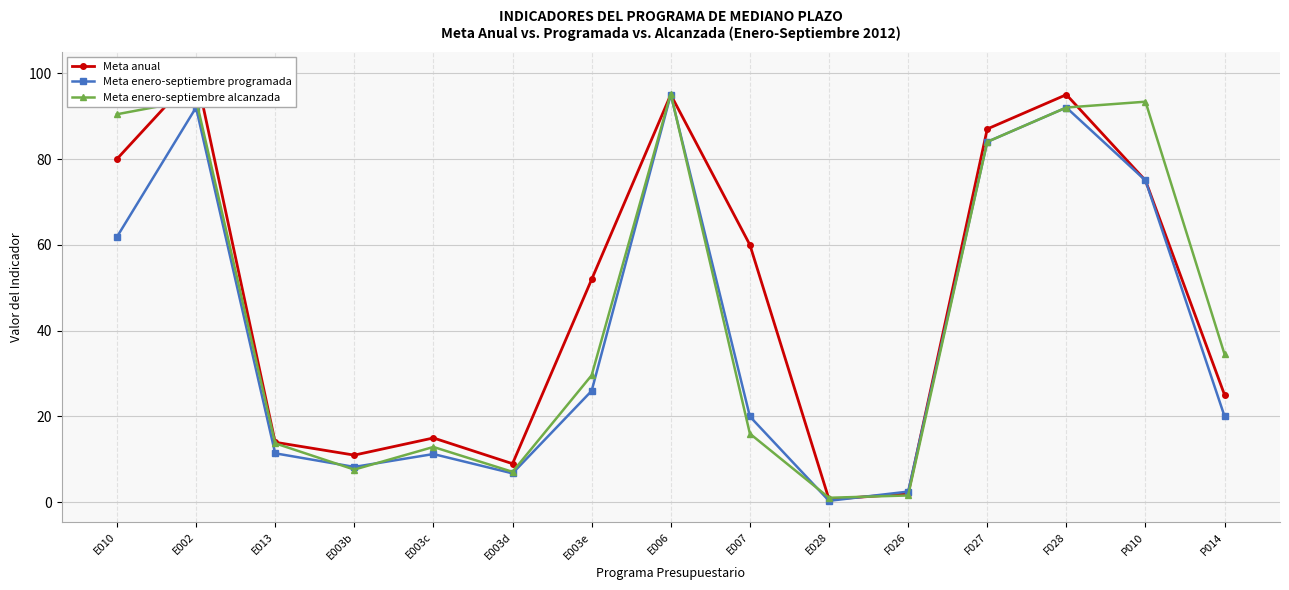

Read the Meta enero-septiembre programada value at F028.

92.0